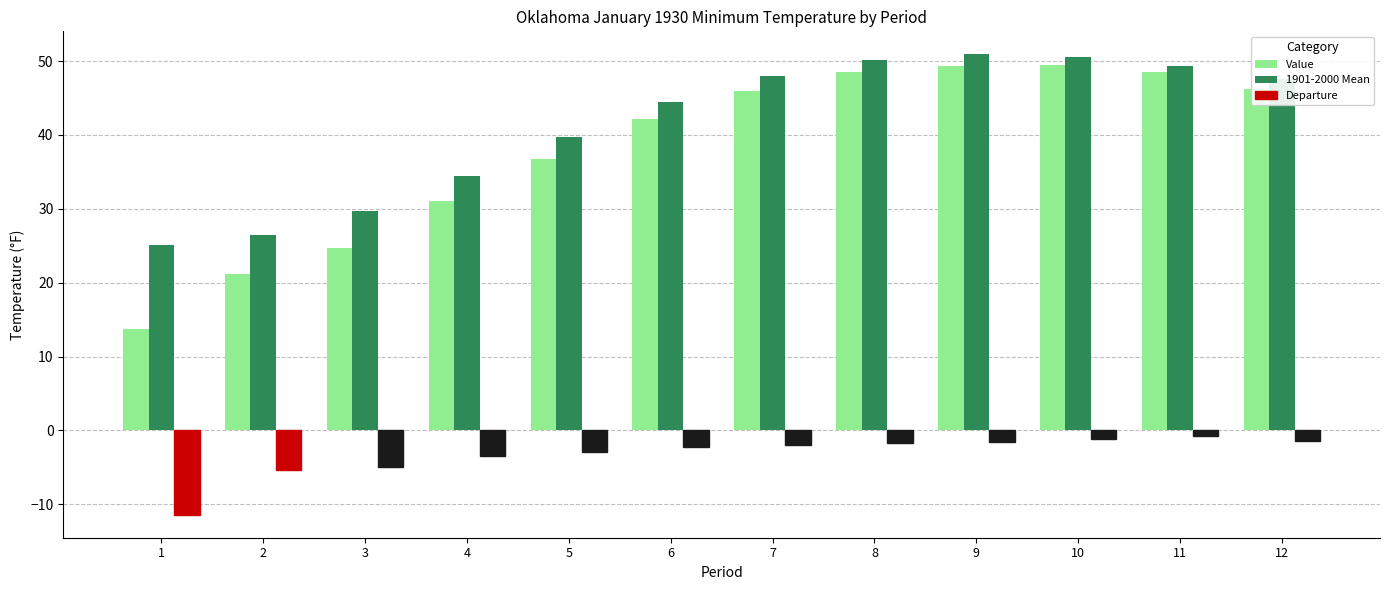

Between 3 and 8, which series saw the biggest shift?

Value